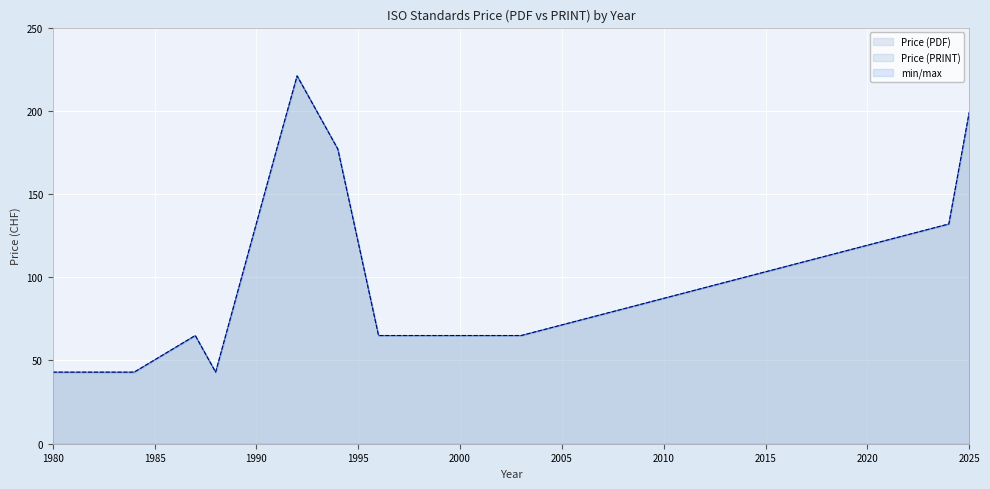

True or false: Price (PDF) and Price (PRINT) cross at least once.

False